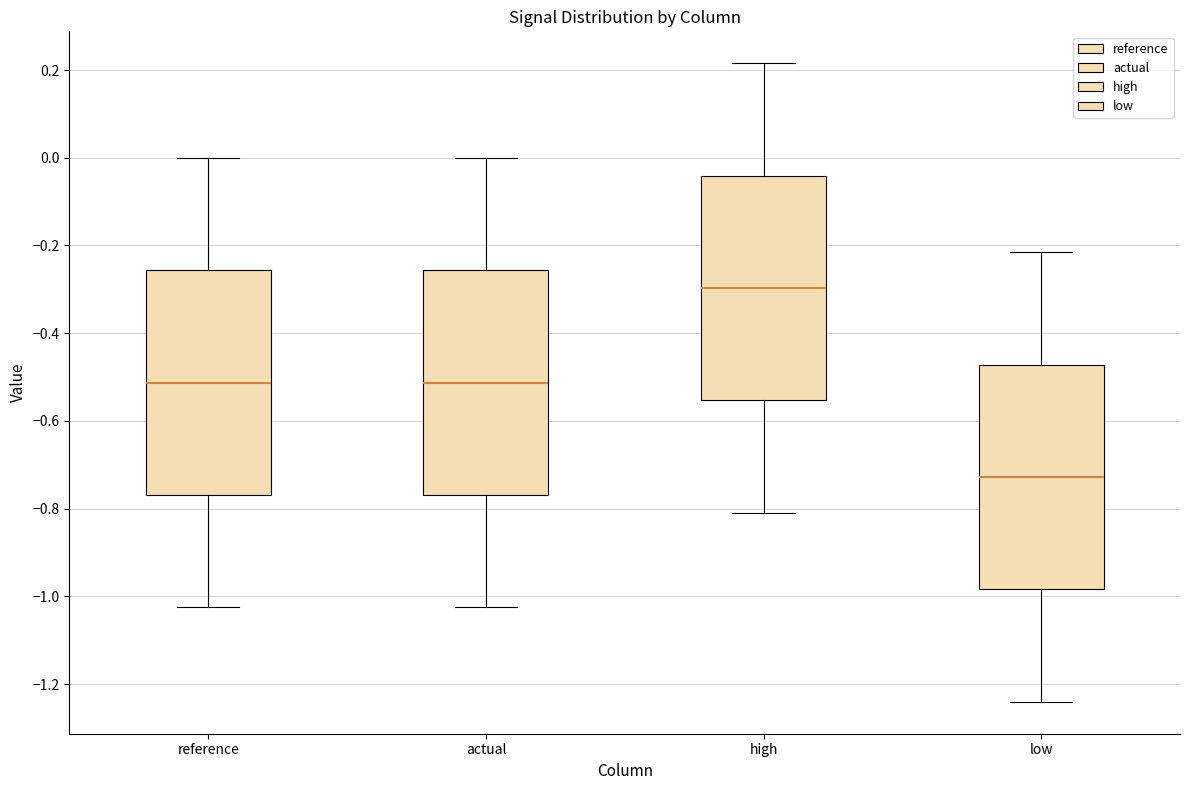

Reading left to right, read every box against the y-axis: the position of its median line, the range the box covers, and the ends of its whiskers. The values are not printed on the chart, so give them approximately, as read against the axis.

reference: median -0.52, box -0.76 to -0.26, whiskers -1.02 to 0.00
actual: median -0.52, box -0.76 to -0.26, whiskers -1.02 to 0.00
high: median -0.30, box -0.56 to -0.04, whiskers -0.80 to 0.22
low: median -0.72, box -0.98 to -0.48, whiskers -1.24 to -0.22